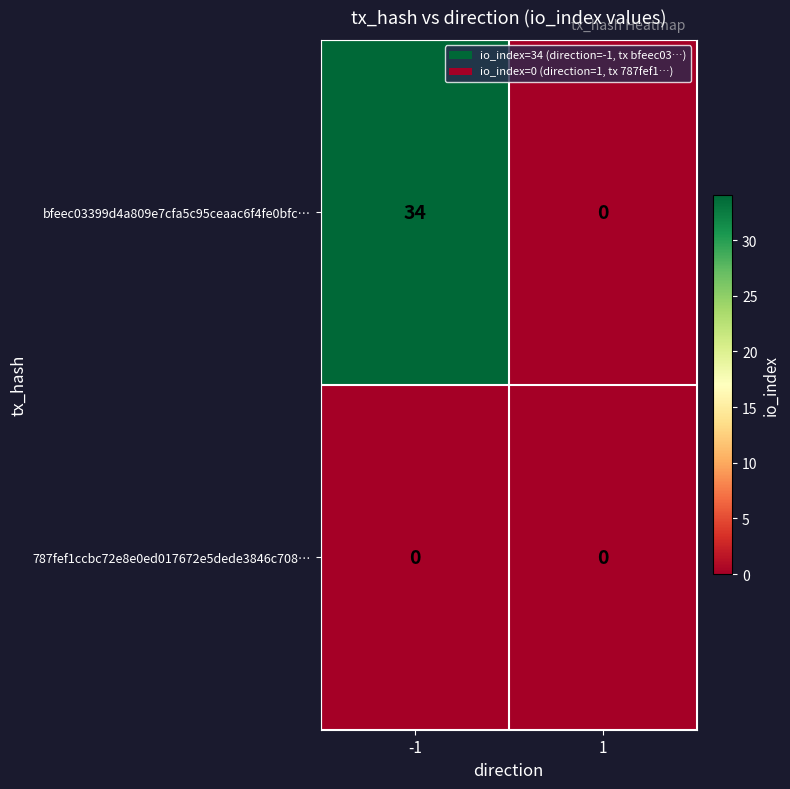

What is the approximate value of bfeec03399d4a809e7cfa5c95ceaac6f4fe0bfc… at -1, to the nearest 5?

35